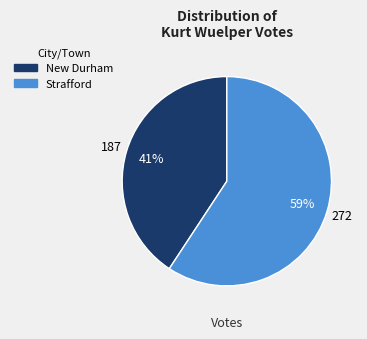

What is the ratio of the value at New Durham to the value at Strafford?

0.7